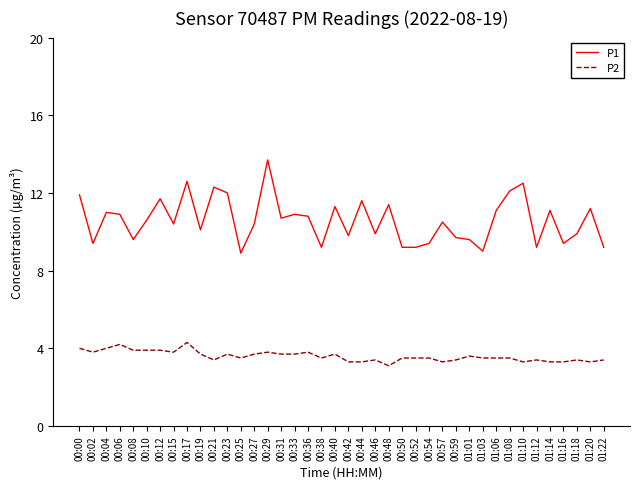

At which category does P2 reach its first local peak?

00:06